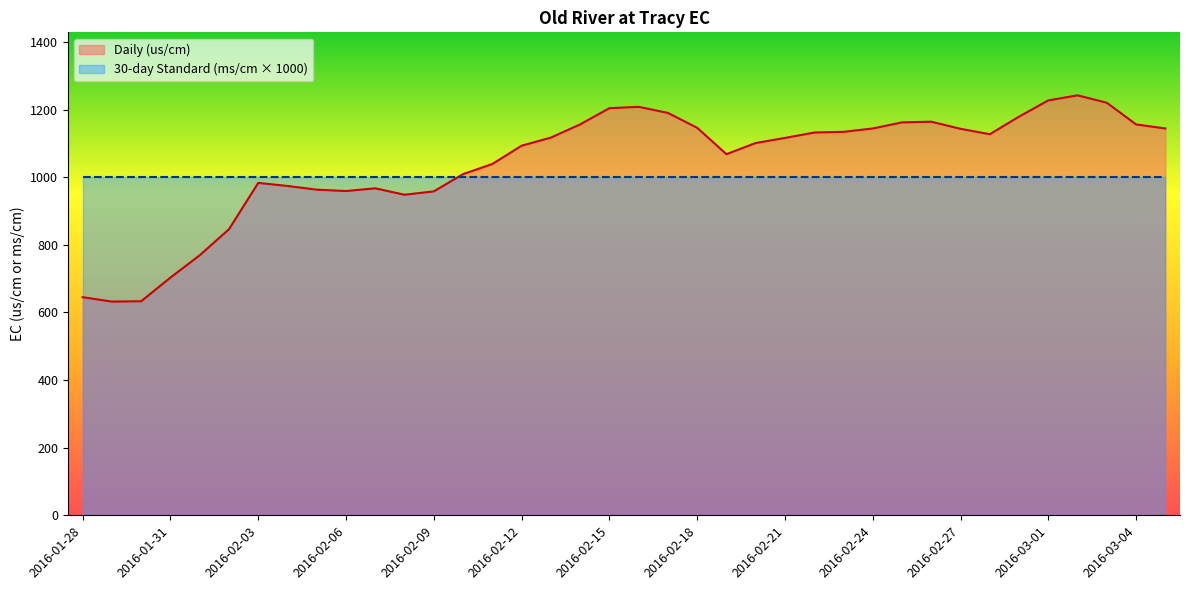

How many data points in Daily (us/cm) are above 1117?

18